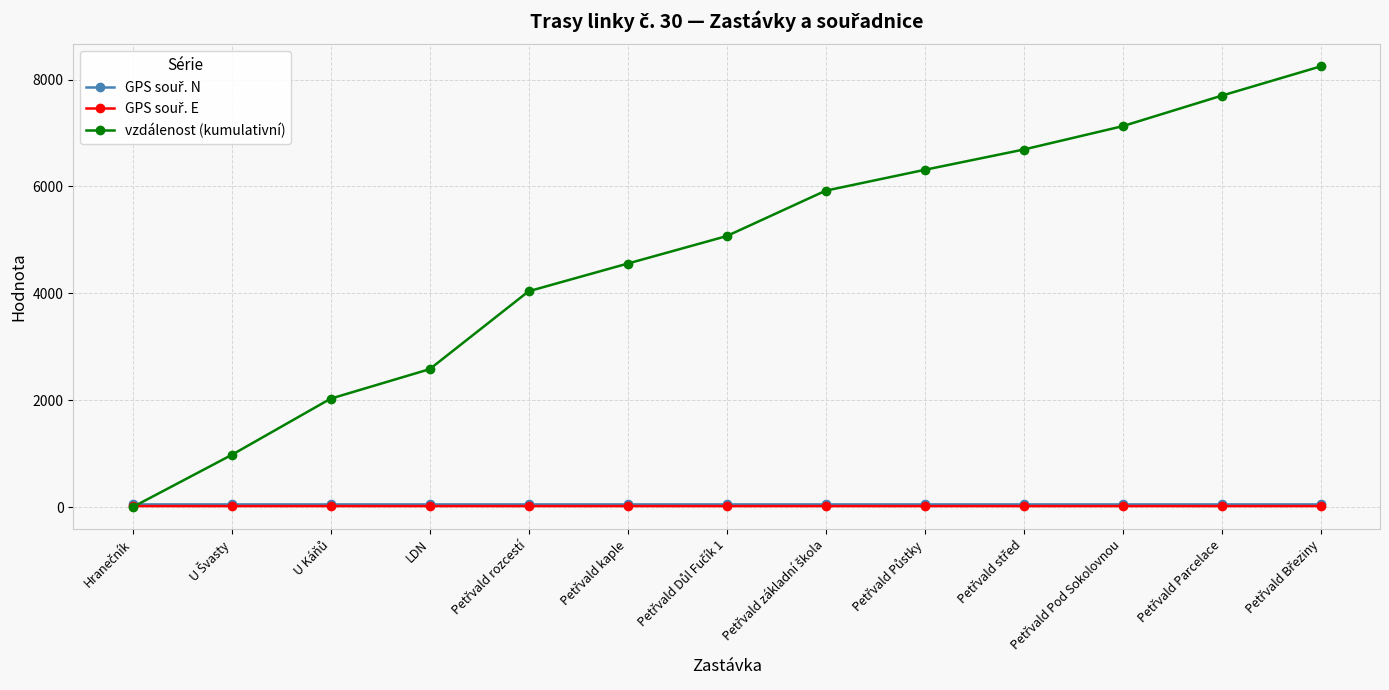

What is the value of the vzdálenost (kumulativní) point at the 2nd from the left?

976.0